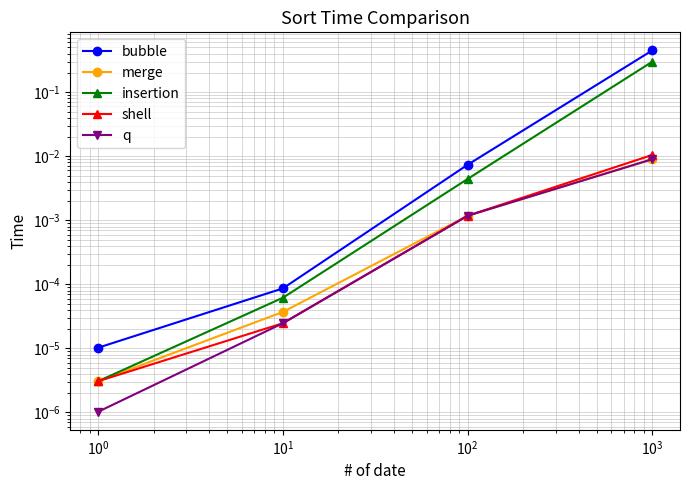

What is the value of the insertion point at the 4th from the left?

0.3